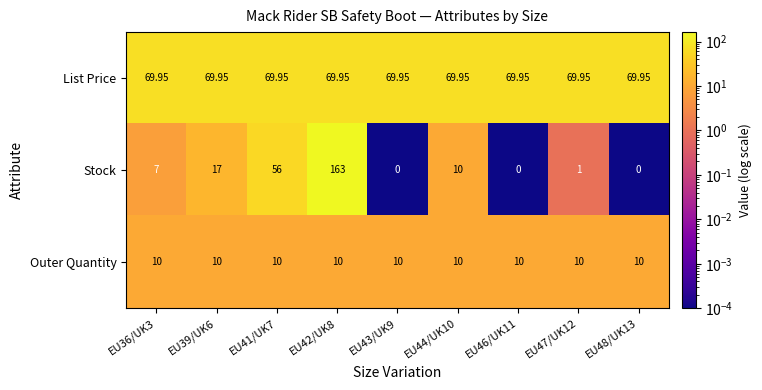

Which series changed the most between EU36/UK3 and EU39/UK6?

Stock